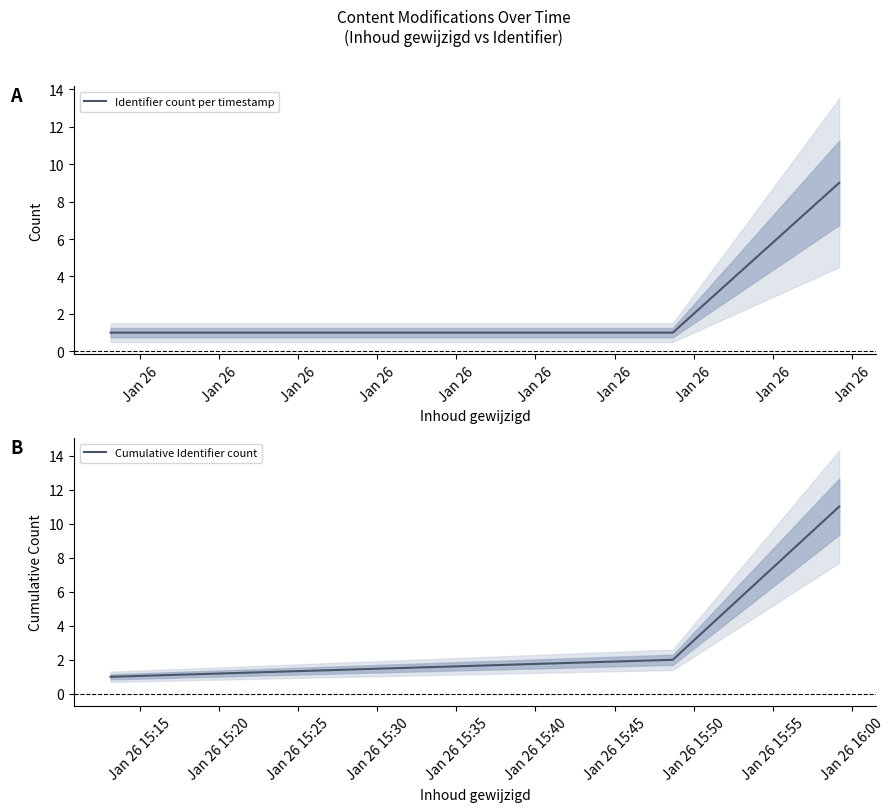

What is the lowest value of the Identifier count per timestamp series?

1